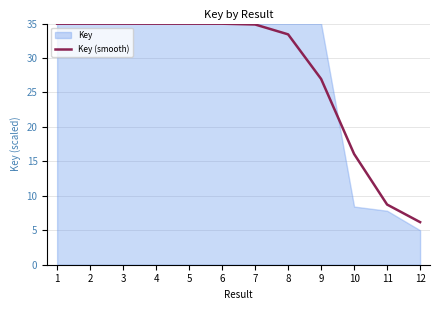

List the labels in order of value, largest first.

2, 3, 4, 5, 1, 6, 7, 8, 9, 10, 11, 12